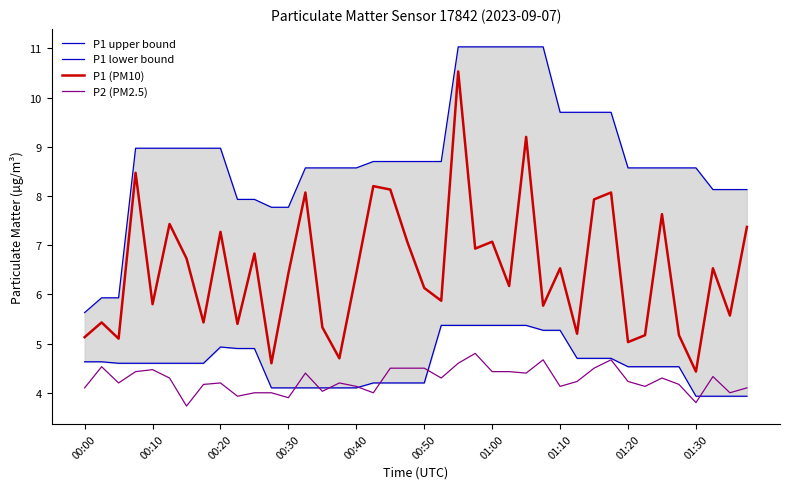

True or false: P2 (PM2.5) and P1 (PM10) intersect in this chart.

False